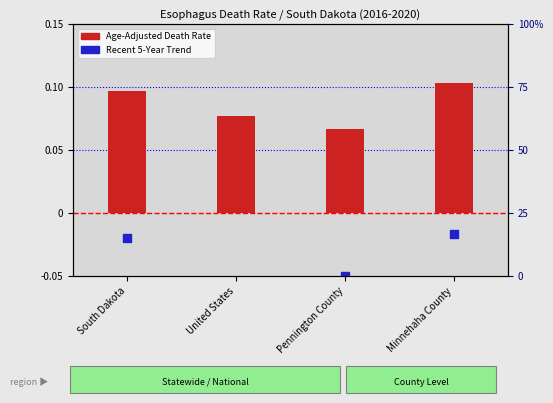

At which category is the sum across all series the highest?

Minnehaha County